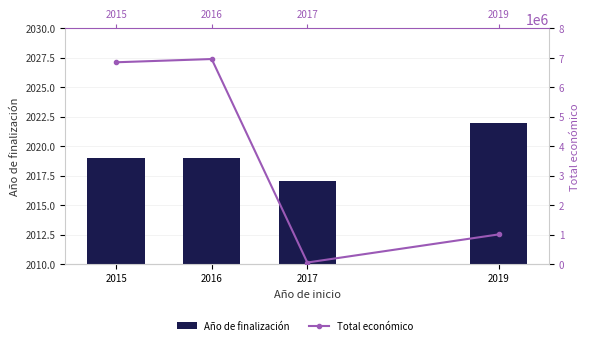

What are all the series names shown in the legend?

Año de finalización, Total económico